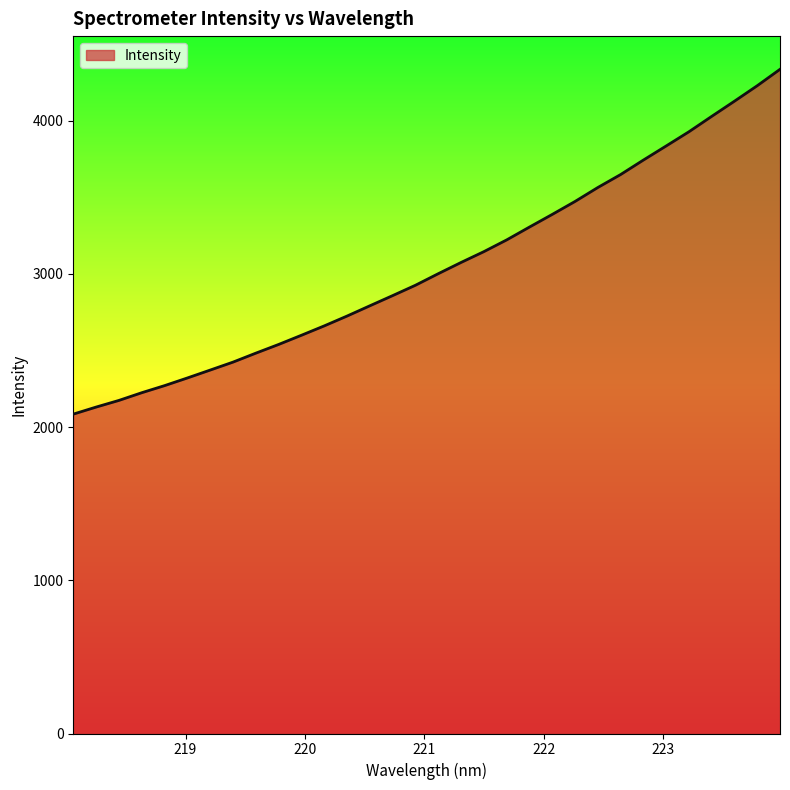

What is the difference between the maximum and minimum values?

2251.1